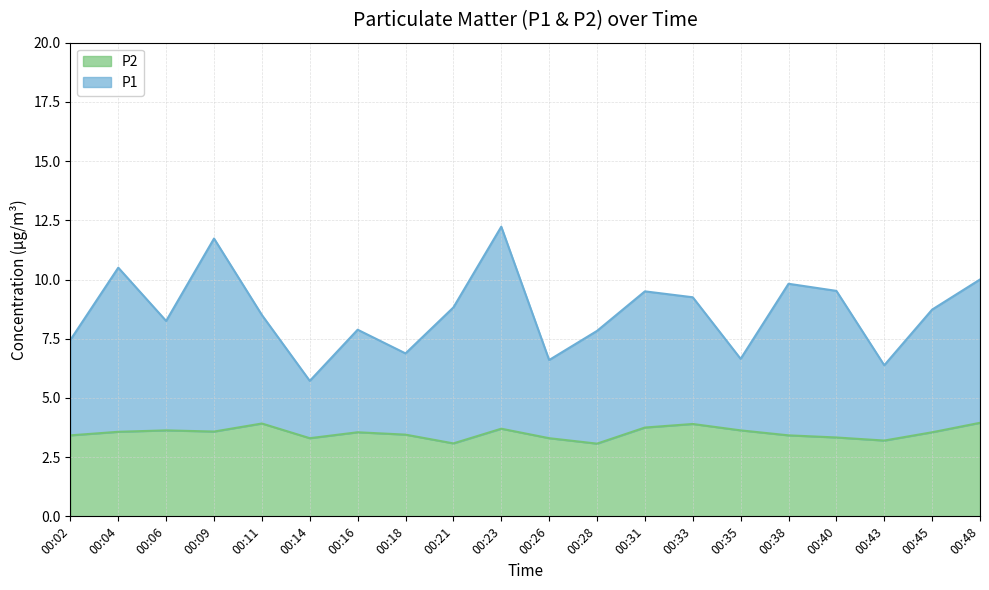

What is the maximum value shown in the chart?

12.2